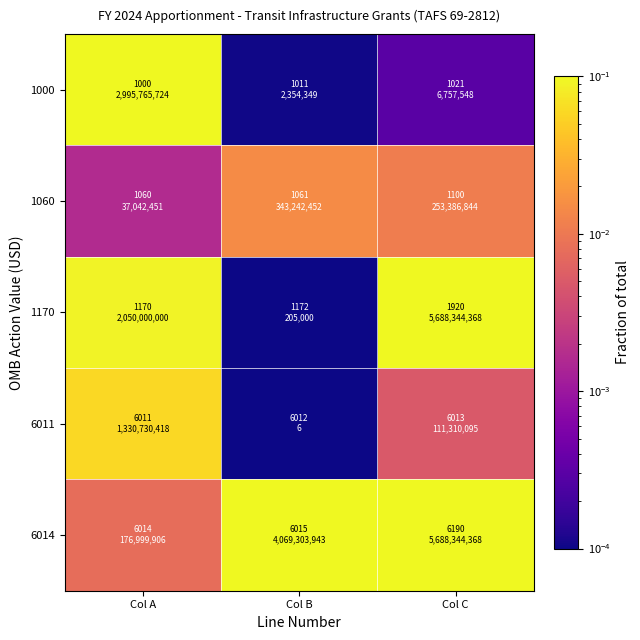

What is the spread (max minus min) of values at Col C?

0.2